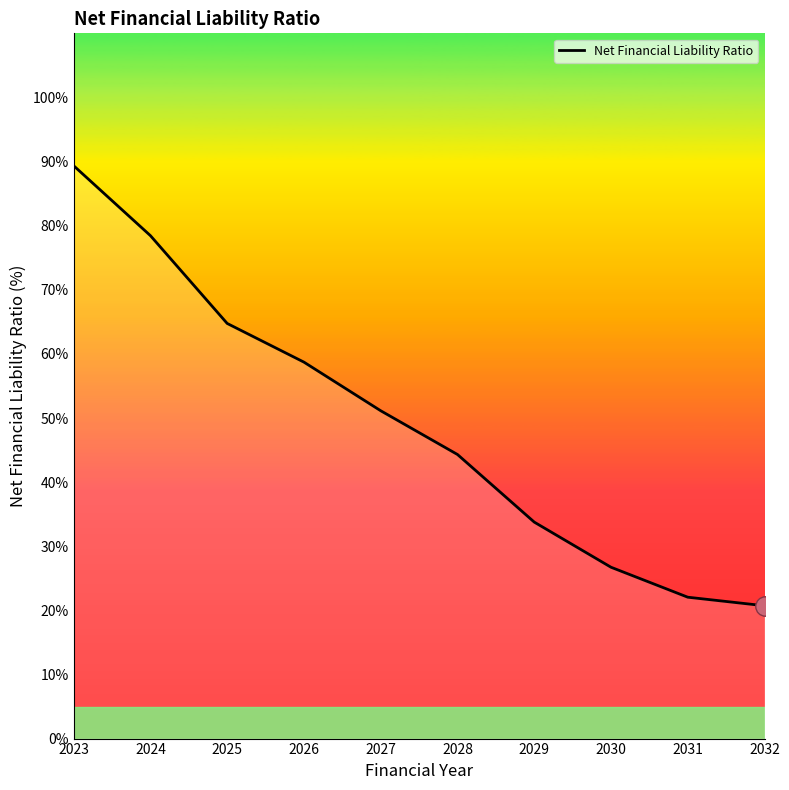

Reading right to left, extract all data points from this chart.

2032=20.7	2031=22.1	2030=26.7	2029=33.8	2028=44.3	2027=51.1	2026=58.7	2025=64.8	2024=78.4	2023=89.4